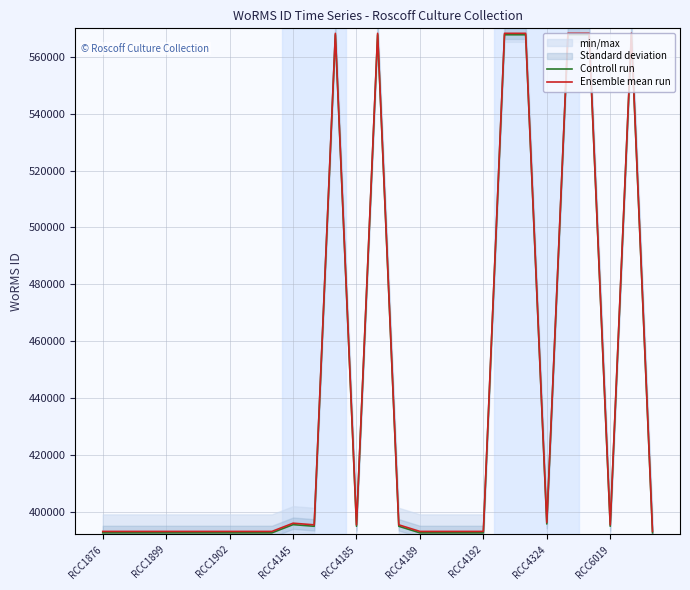

Reading left to right, transcribe all the data shown in this chart.

Controll run: 392575	392575	392575	392575	392575	392575	392575	392575	392575	395468	394888	567743	394888	567749	394888	392575	392575	392575	392575	567743	567743	395694	567760	567760	394888	567755	392575
Ensemble mean run: 393075	393075	393075	393075	393075	393075	393075	393075	393075	395968	395388	568243	395388	568249	395388	393075	393075	393075	393075	568243	568243	396194	568260	568260	395388	568255	393075